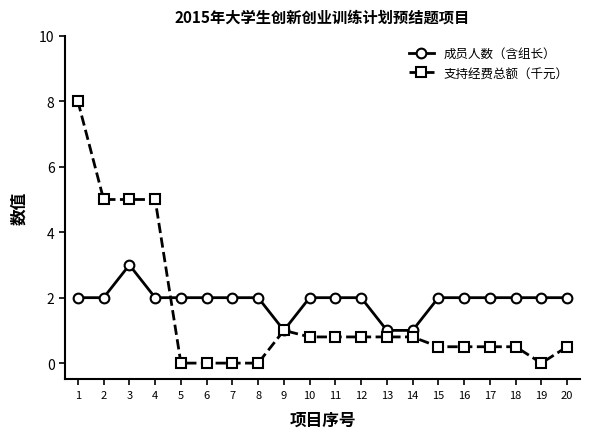

Rank the series by their maximum value, from lowest to highest.

成员人数（含组长）, 支持经费总额（千元）